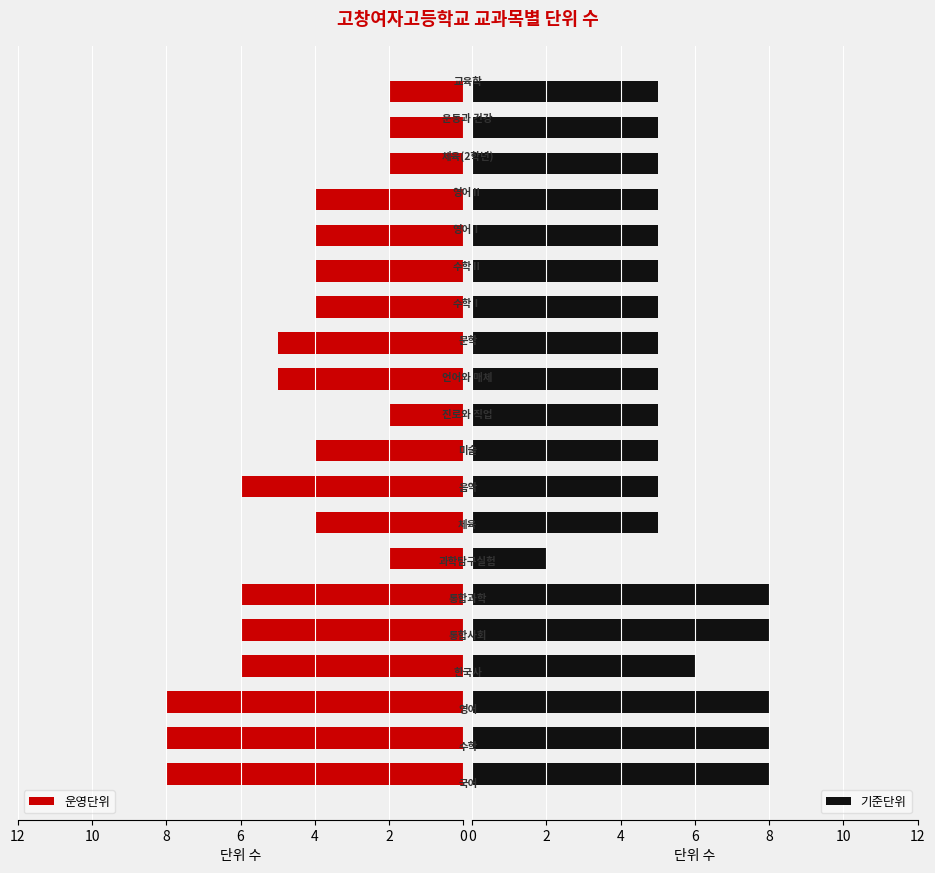

True or false: 기준단위 has a value of 4 at 10.

False